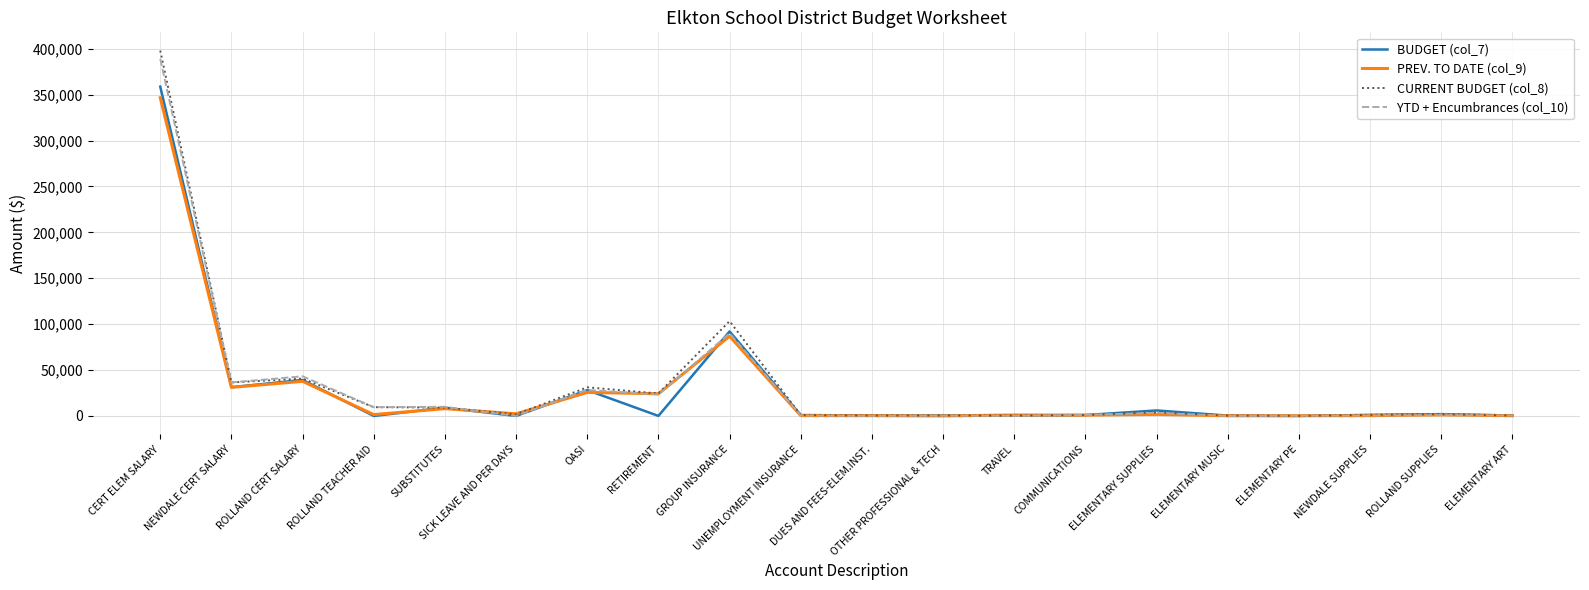

Which series has the largest range (max minus min)?

CURRENT BUDGET (col_8)